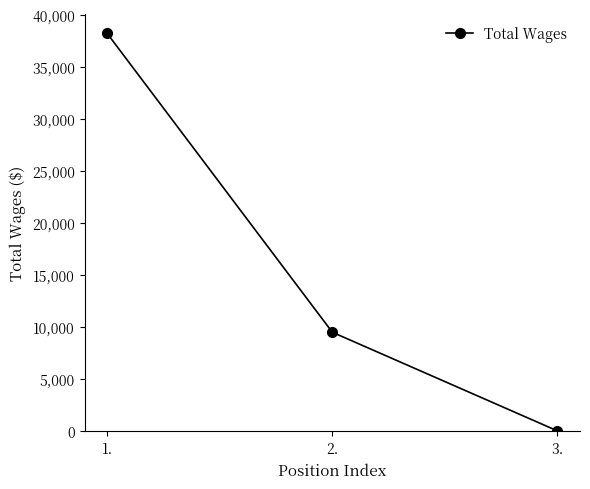

What is the sum of all values?

47816